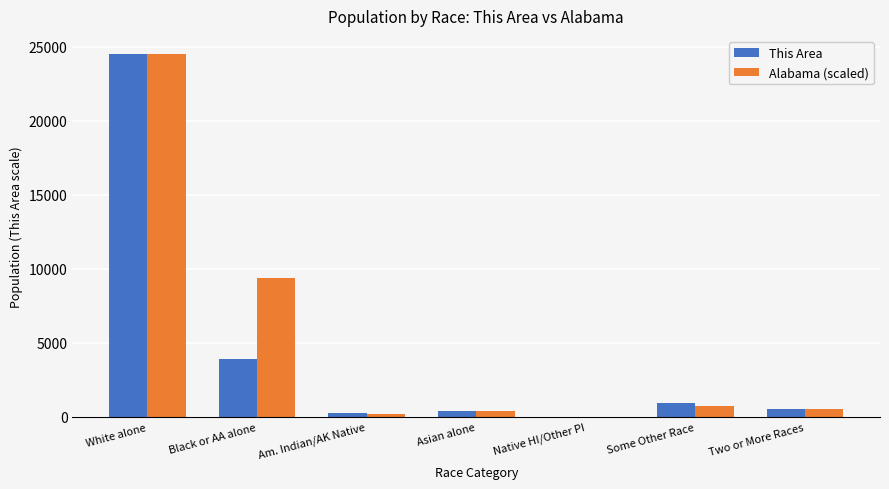

What is the maximum value shown in the chart?

24497.0